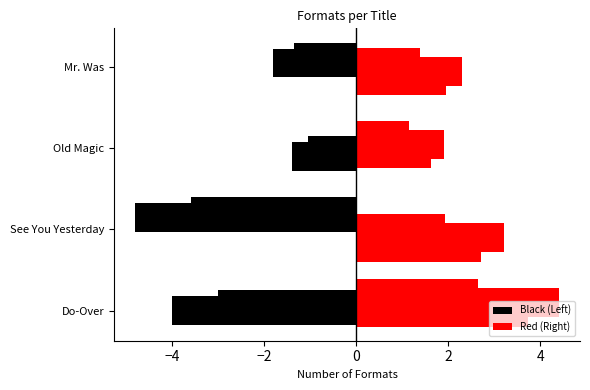

Is it true that Black (Left) equals 2 at See You Yesterday?

False